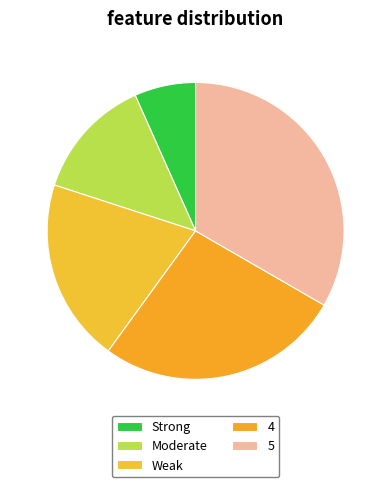

To the nearest percent, what is the difference between the Weak and 4 slice percentages?

7%